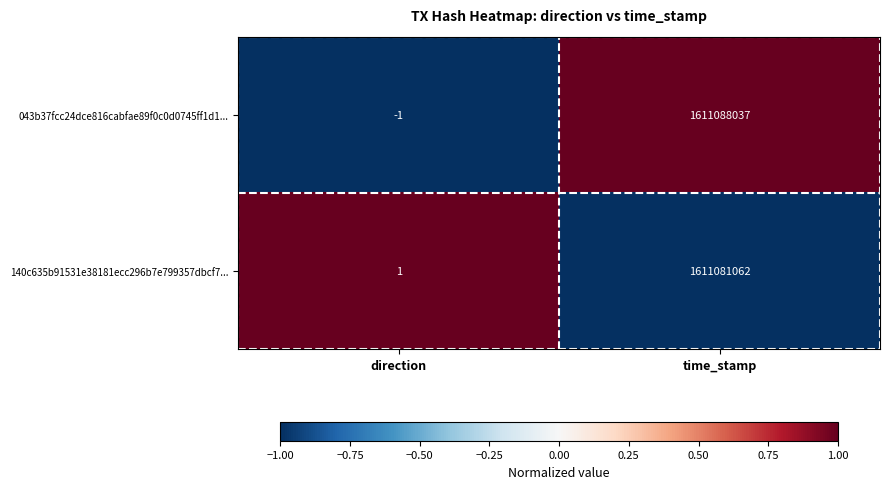

Where is 140c635b91531e38181ecc296b7e799357dbcf7... nearest to the value 805540531?

direction